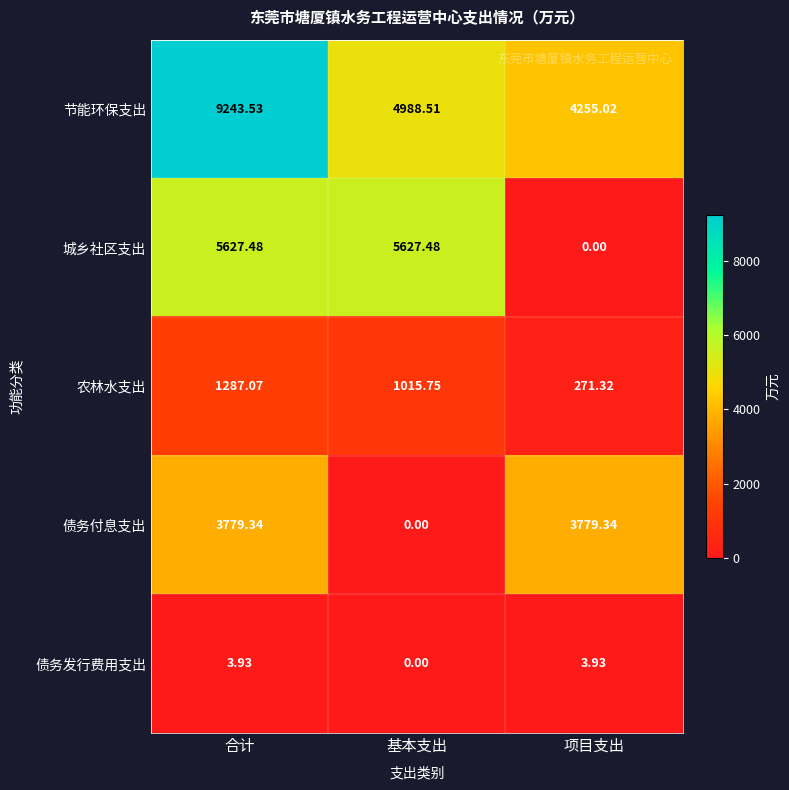

At how many categories does at least one series exceed 5393?

2